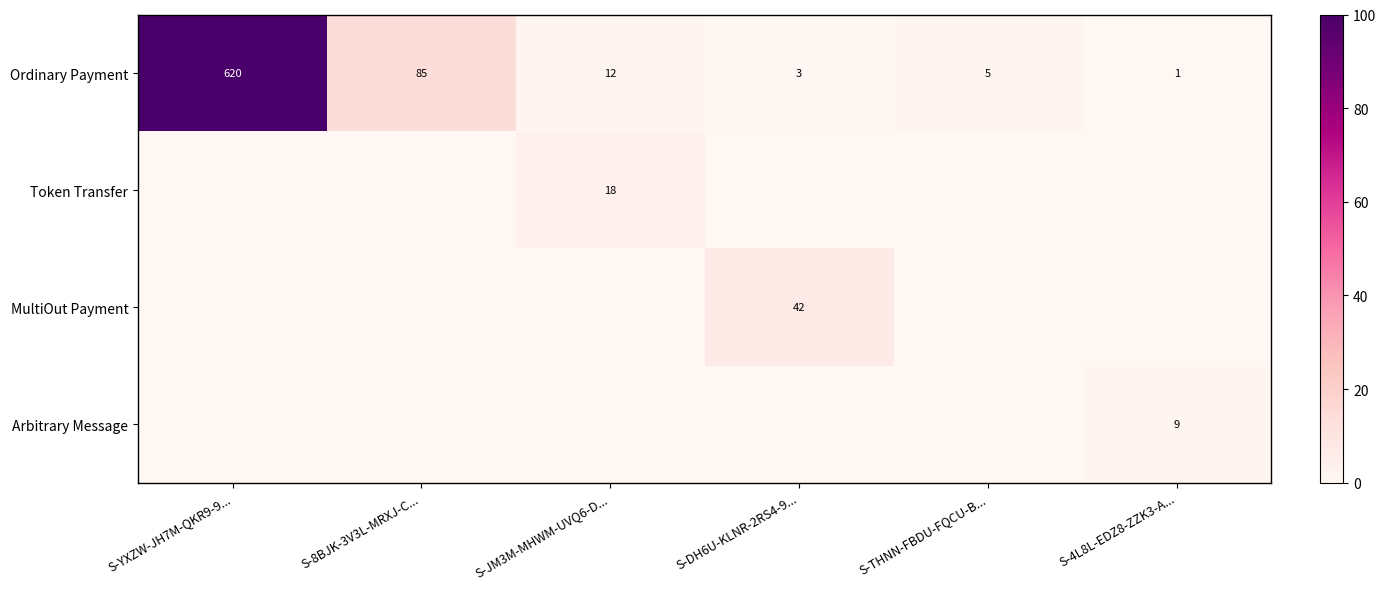

Which series changed the most between S-8BJK-3V3L-MRXJ-C... and S-THNN-FBDU-FQCU-B...?

Ordinary Payment